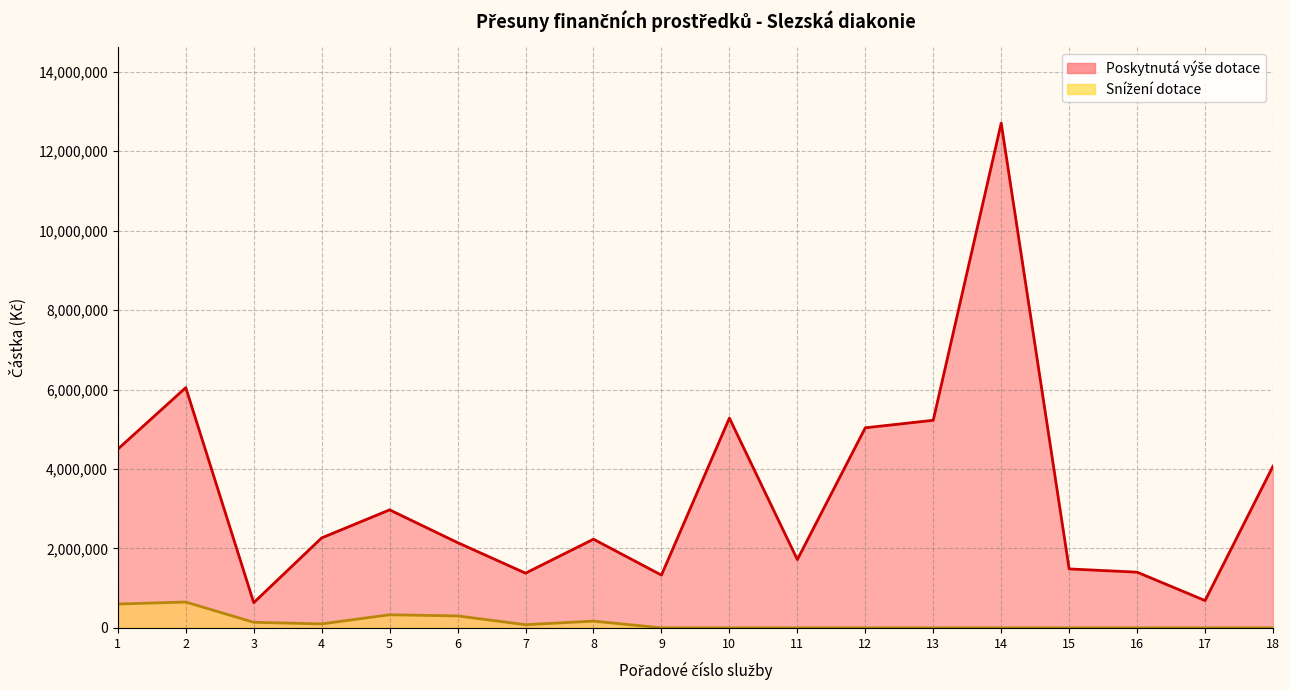

How many interior local valleys does the Poskytnutá výše dotace series have?

5